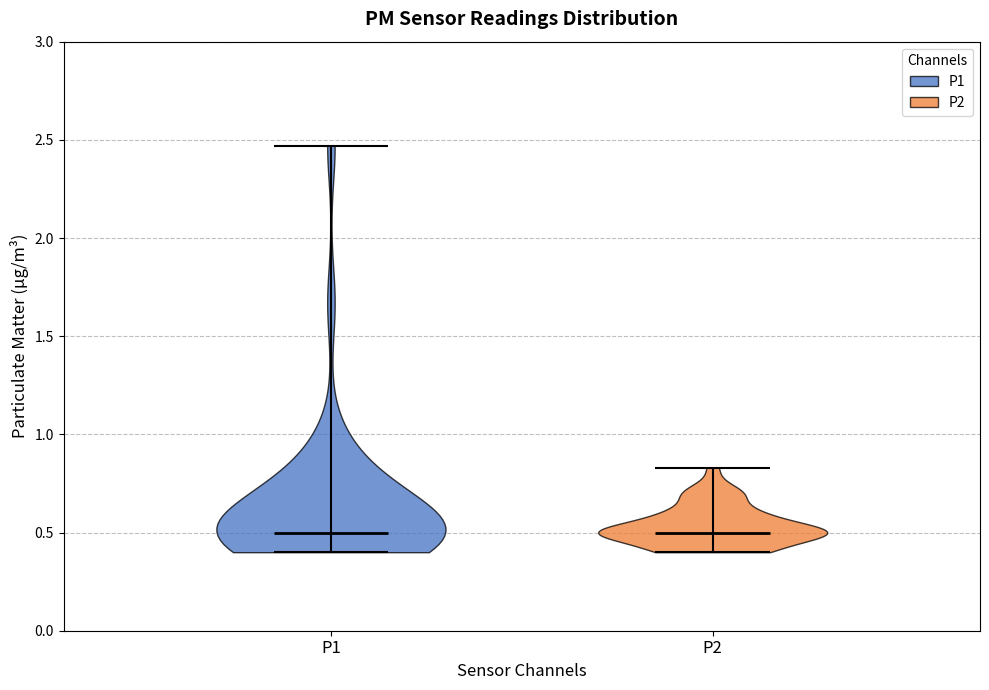

Reading left to right, read every violin against the y-axis: where its median line is, and the lowest and highest points it reaches. The values are not printed on the chart, so give them approximately, as read against the axis.

P1: median line 0.50, lowest point 0.40, highest point 2.45
P2: median line 0.50, lowest point 0.40, highest point 0.85